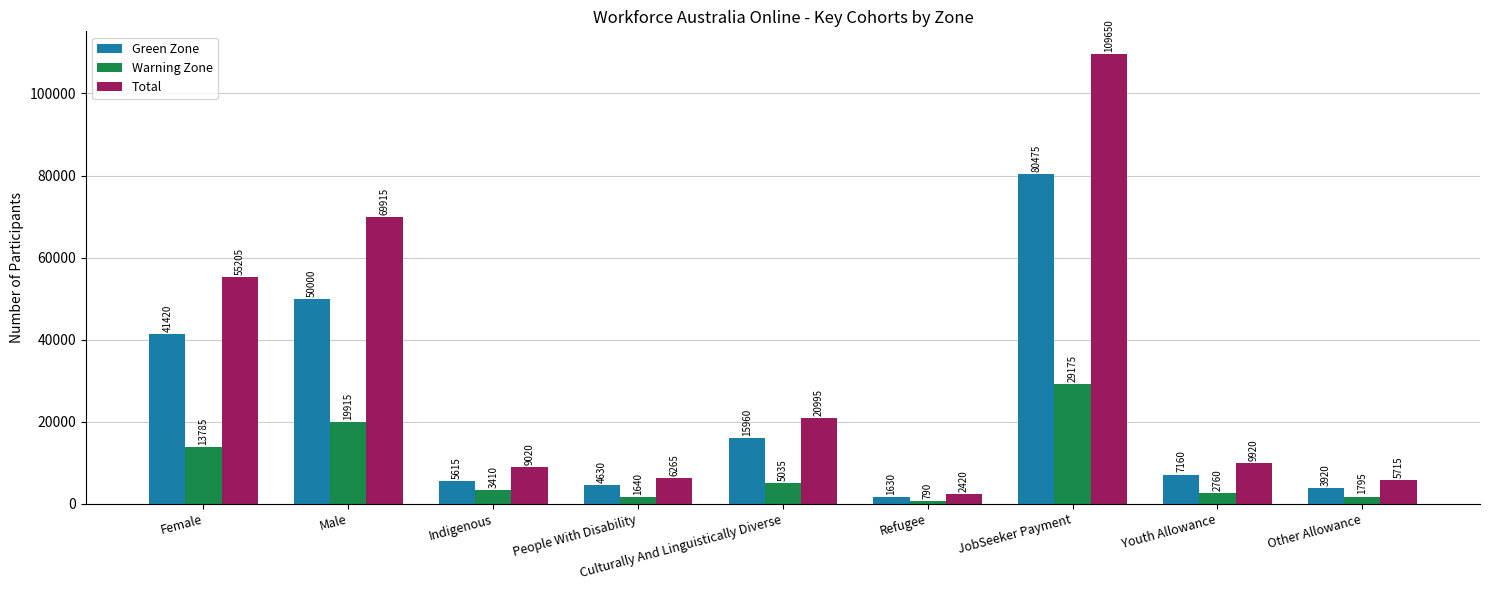

What is the label of the 7th bar from the right?

Indigenous